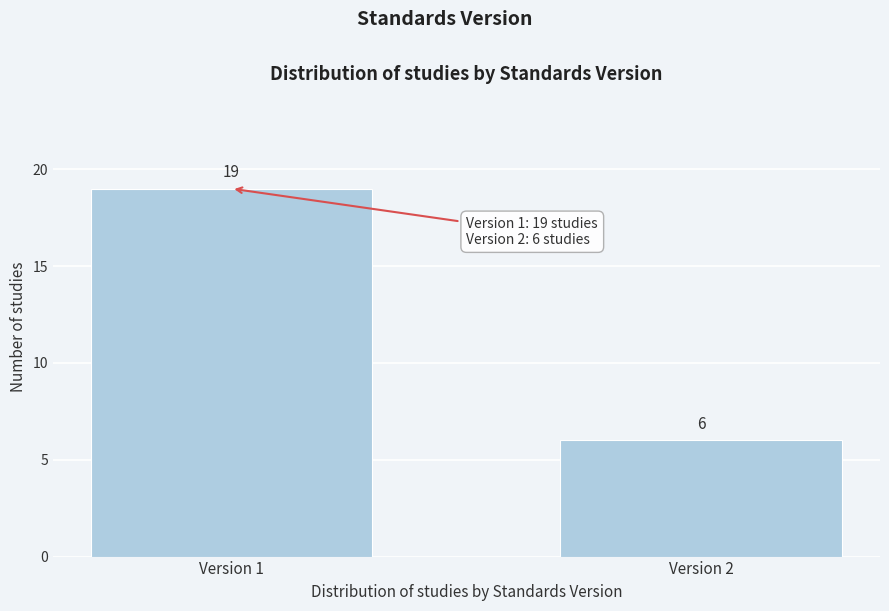

Reading right to left, extract all data points from this chart.

6	19